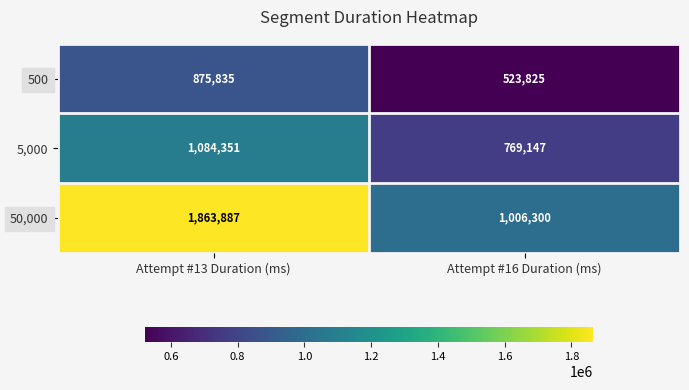

What is the difference between the highest and lowest values at Attempt #16 Duration (ms)?

482475